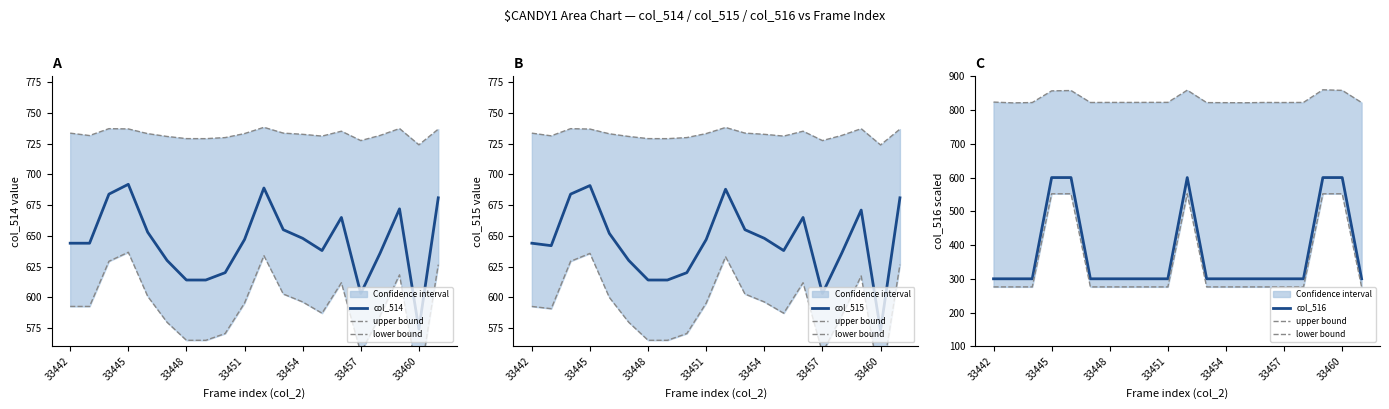

Does the chart have visible grid lines?

No